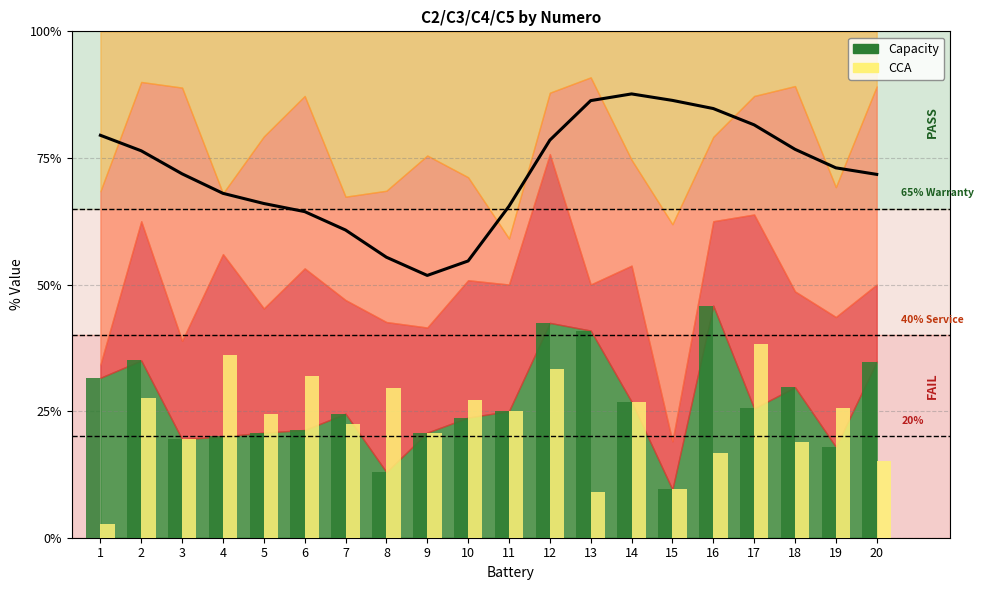

Between 9 and 17, which series saw the biggest shift?

C1 trend